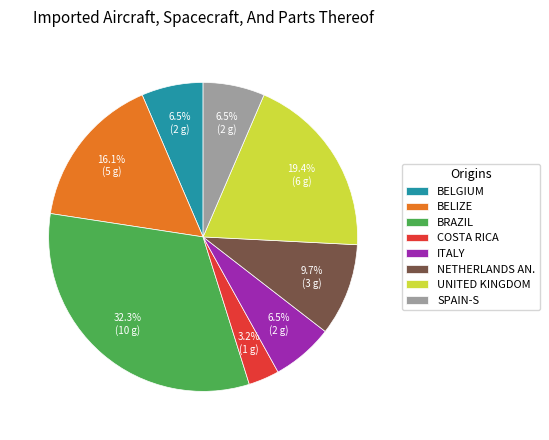

Do BRAZIL and BELIZE together represent more than half of the pie?

No